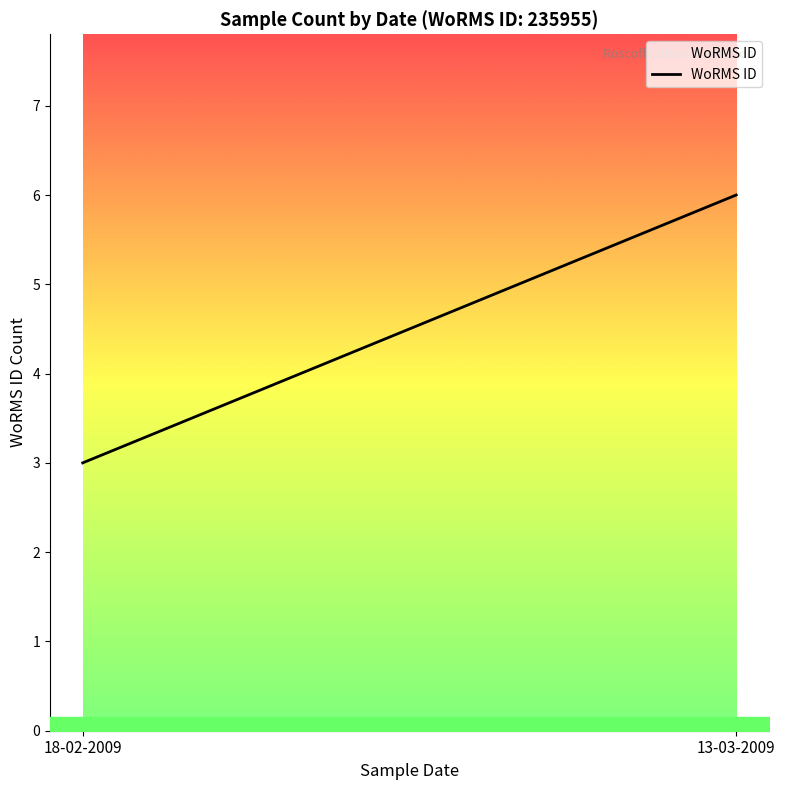

List the labels in order of value, largest first.

13-03-2009, 18-02-2009